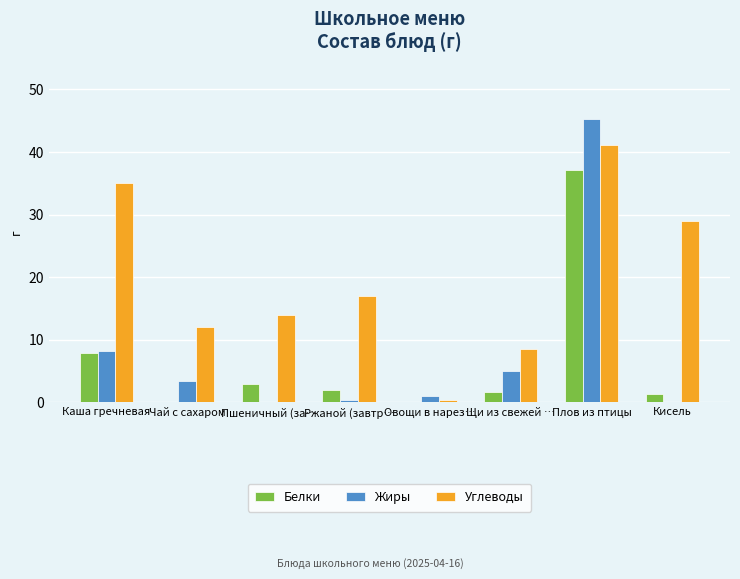

Between Каша гречневая and Щи из свежей …, which series saw the biggest shift?

Углеводы